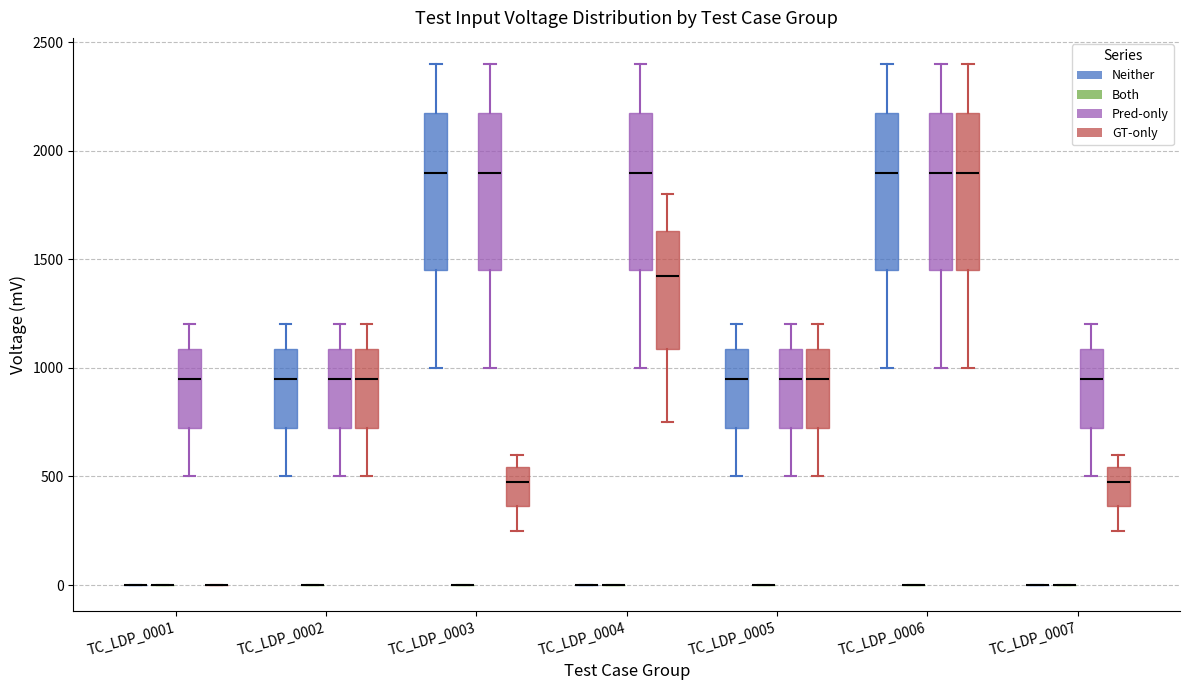

Reading left to right, read every box against the y-axis: the position of its median line, the range the box covers, and the ends of its whiskers. The values are not printed on the chart, so give them approximately, as read against the axis.

TC_LDP_0001 (Neither): box collapsed to a line at 0, whiskers 0 to 0
TC_LDP_0001 (Both): box collapsed to a line at 0, whiskers 0 to 0
TC_LDP_0001 (Pred-only): median 950, box 750 to 1100, whiskers 500 to 1200
TC_LDP_0001 (GT-only): box collapsed to a line at 0, whiskers 0 to 0
TC_LDP_0002 (Neither): median 950, box 750 to 1100, whiskers 500 to 1200
TC_LDP_0002 (Both): box collapsed to a line at 0, whiskers 0 to 0
TC_LDP_0002 (Pred-only): median 950, box 750 to 1100, whiskers 500 to 1200
TC_LDP_0002 (GT-only): median 950, box 750 to 1100, whiskers 500 to 1200
TC_LDP_0003 (Neither): median 1900, box 1450 to 2200, whiskers 1000 to 2400
TC_LDP_0003 (Both): box collapsed to a line at 0, whiskers 0 to 0
TC_LDP_0003 (Pred-only): median 1900, box 1450 to 2200, whiskers 1000 to 2400
TC_LDP_0003 (GT-only): median 500, box 350 to 550, whiskers 250 to 600
TC_LDP_0004 (Neither): box collapsed to a line at 0, whiskers 0 to 0
TC_LDP_0004 (Both): box collapsed to a line at 0, whiskers 0 to 0
TC_LDP_0004 (Pred-only): median 1900, box 1450 to 2200, whiskers 1000 to 2400
TC_LDP_0004 (GT-only): median 1450, box 1100 to 1650, whiskers 750 to 1800
TC_LDP_0005 (Neither): median 950, box 750 to 1100, whiskers 500 to 1200
TC_LDP_0005 (Both): box collapsed to a line at 0, whiskers 0 to 0
TC_LDP_0005 (Pred-only): median 950, box 750 to 1100, whiskers 500 to 1200
TC_LDP_0005 (GT-only): median 950, box 750 to 1100, whiskers 500 to 1200
TC_LDP_0006 (Neither): median 1900, box 1450 to 2200, whiskers 1000 to 2400
TC_LDP_0006 (Both): box collapsed to a line at 0, whiskers 0 to 0
TC_LDP_0006 (Pred-only): median 1900, box 1450 to 2200, whiskers 1000 to 2400
TC_LDP_0006 (GT-only): median 1900, box 1450 to 2200, whiskers 1000 to 2400
TC_LDP_0007 (Neither): box collapsed to a line at 0, whiskers 0 to 0
TC_LDP_0007 (Both): box collapsed to a line at 0, whiskers 0 to 0
TC_LDP_0007 (Pred-only): median 950, box 750 to 1100, whiskers 500 to 1200
TC_LDP_0007 (GT-only): median 500, box 350 to 550, whiskers 250 to 600